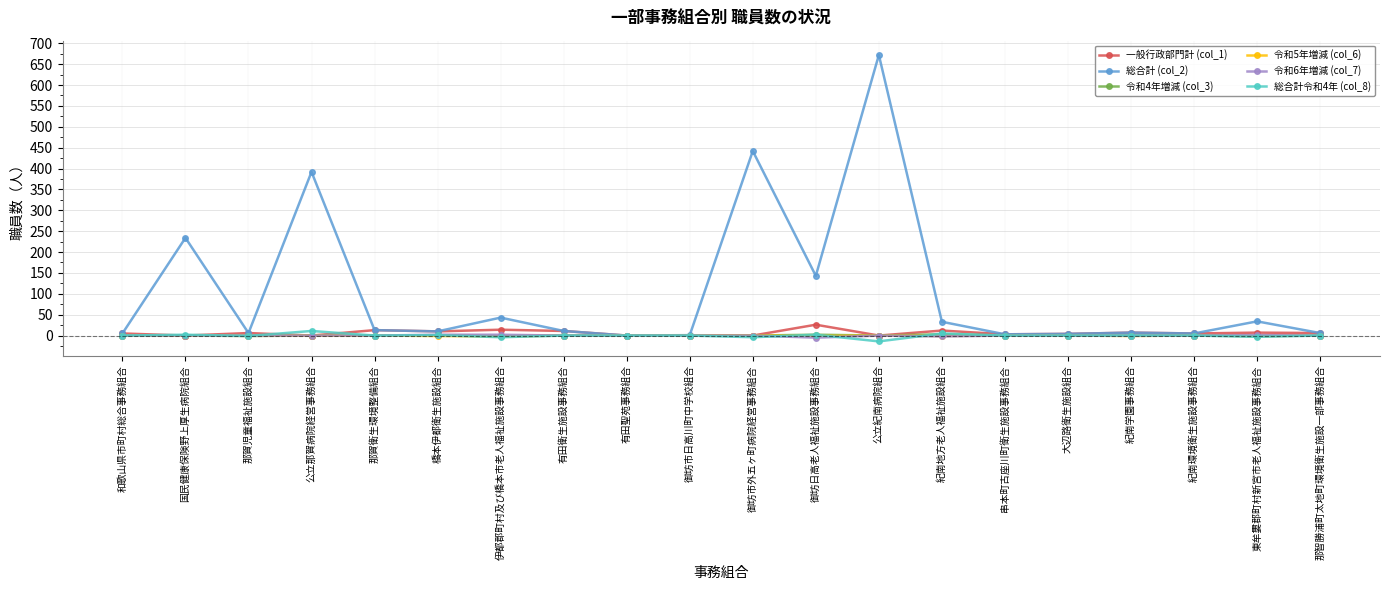

In 総合計 (col_2), how many points are higher than both neighbors (excluding endpoints)?

7